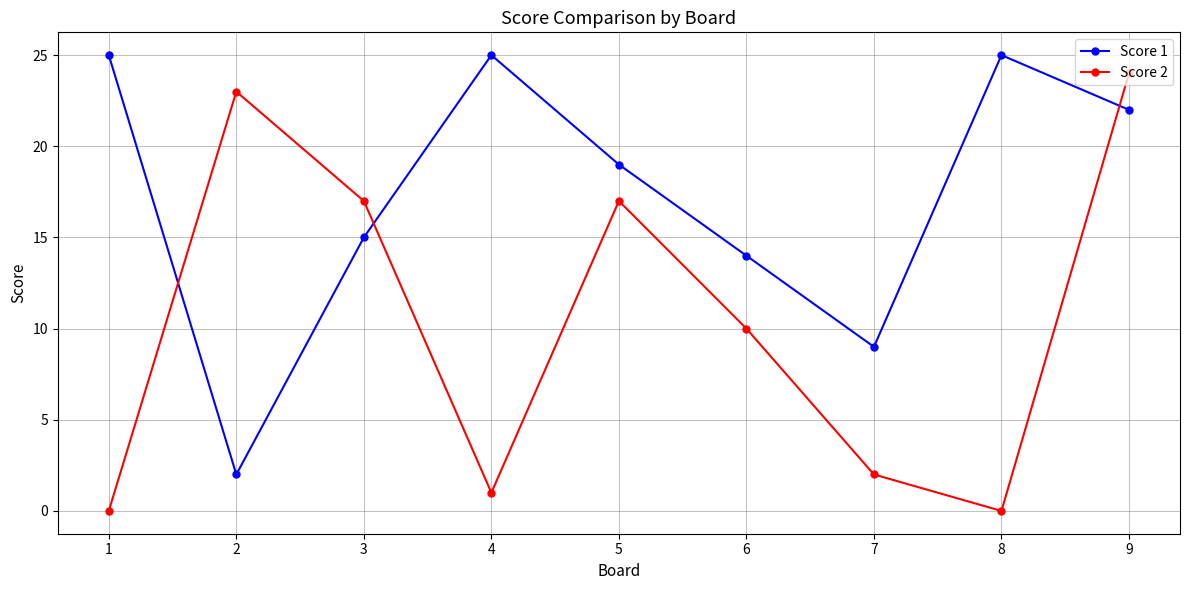

How many values in the Score 2 series are below 10?

4